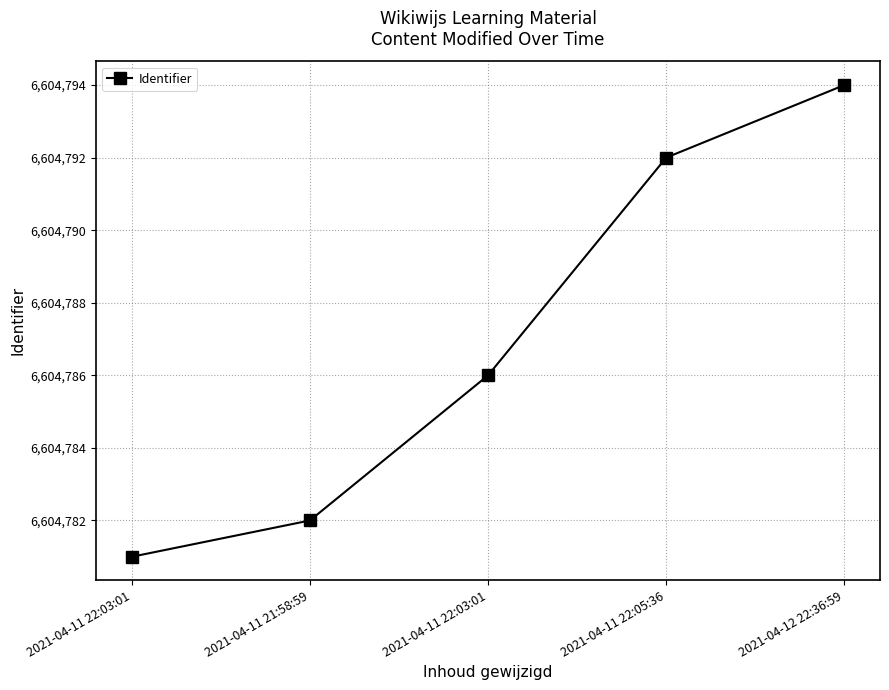

Does the chart have visible grid lines?

Yes